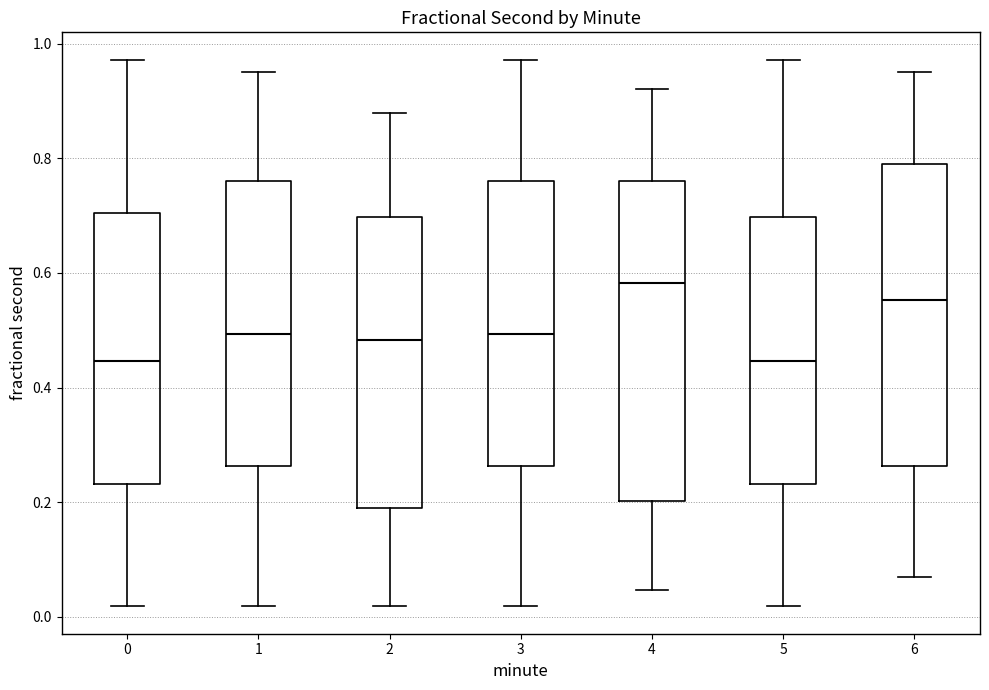

Where does the median line of the box at x = 2 sit on the y-axis? The values are not printed on the chart, so give them approximately, as read against the axis.

0.48